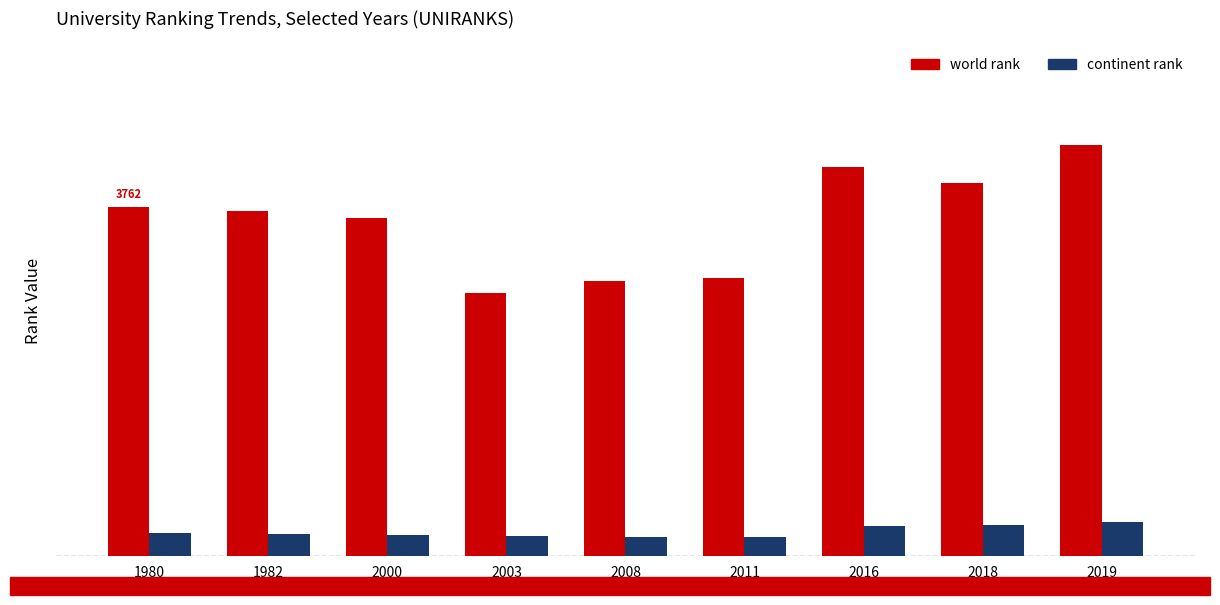

What are all the series names shown in the legend?

world rank, continent rank